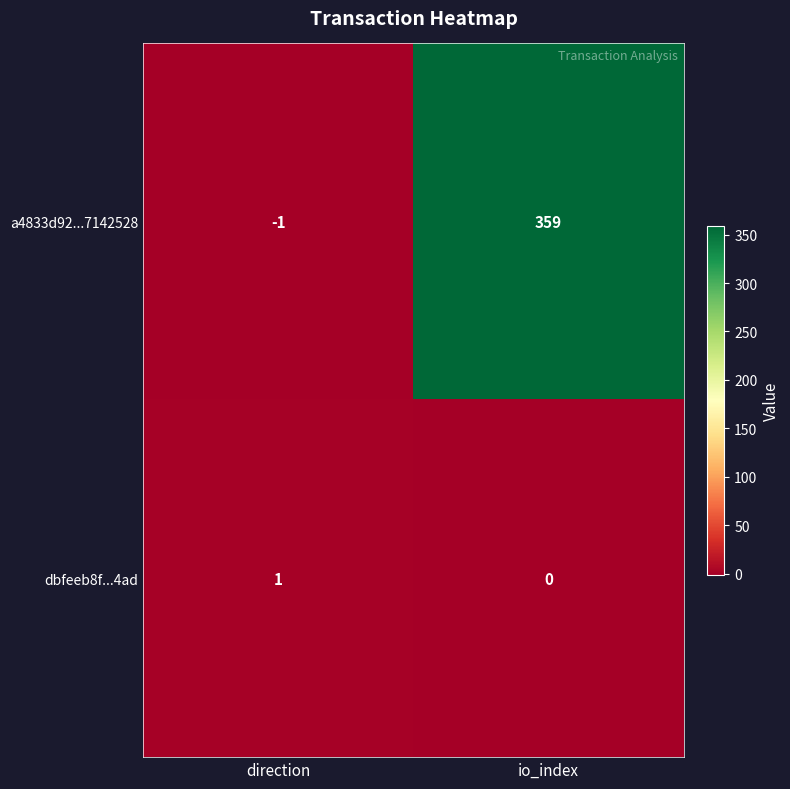

What is the spread (max minus min) of values at io_index?

359